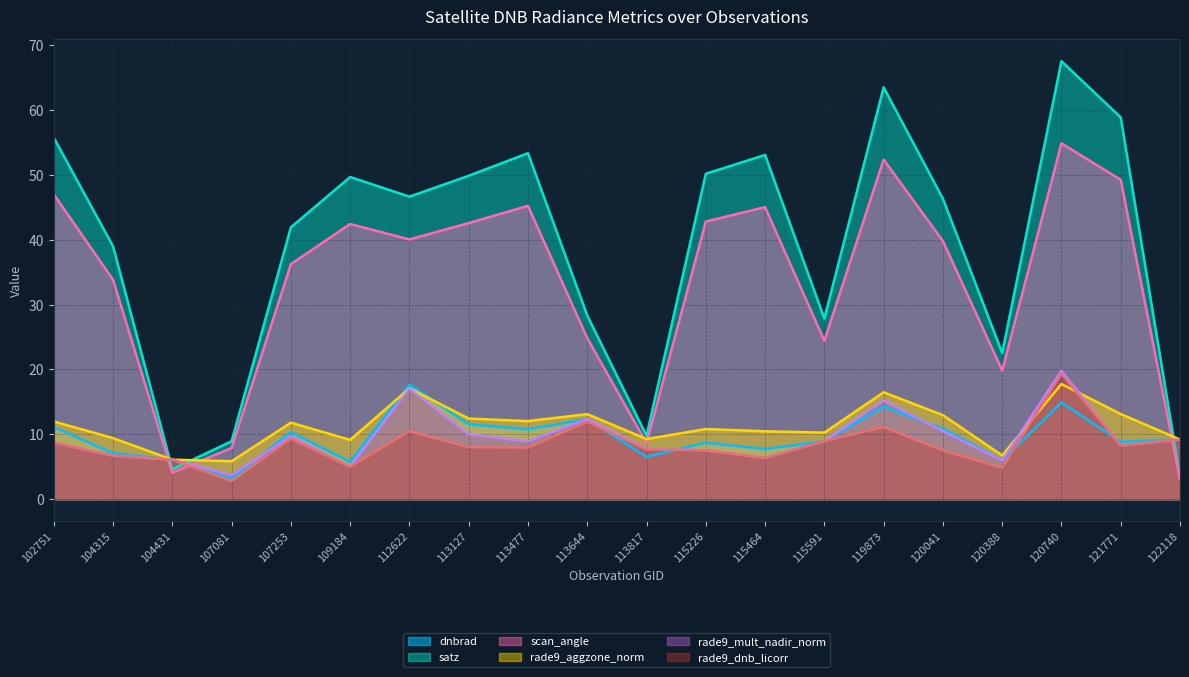

At which category is the sum across all series the highest?

120740